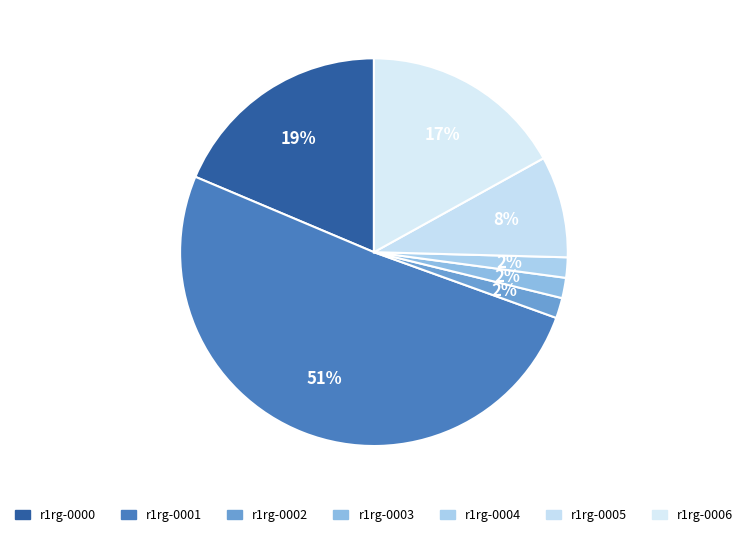

How many slices are in this pie chart?

7